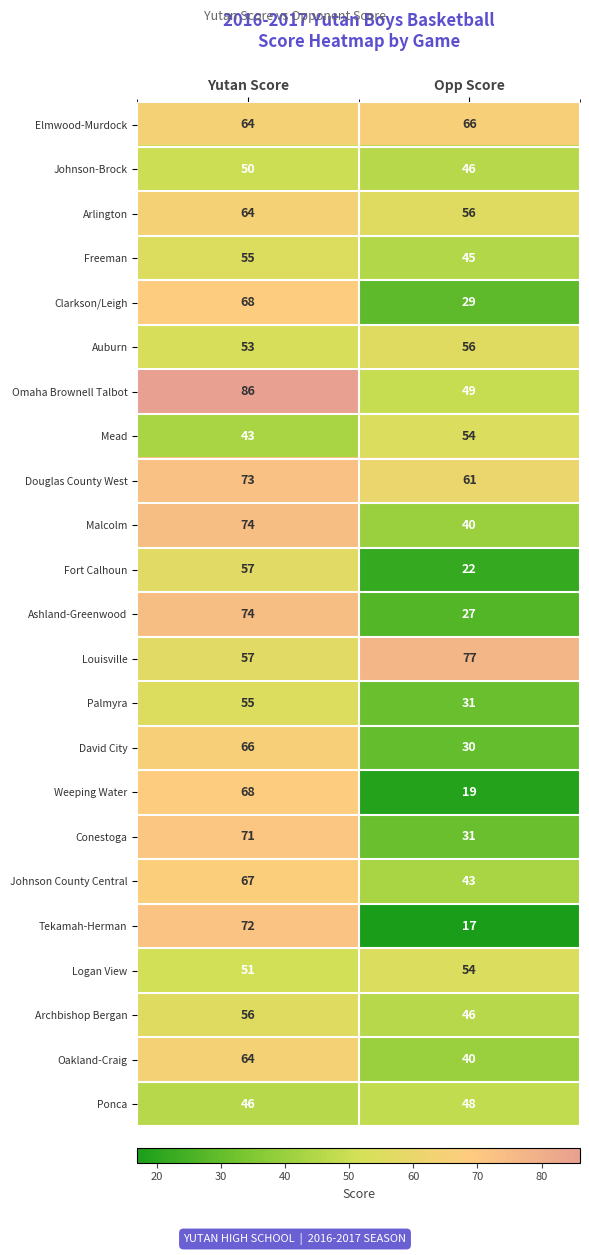

Is it true that Johnson County Central equals 67 at Yutan Score?

True